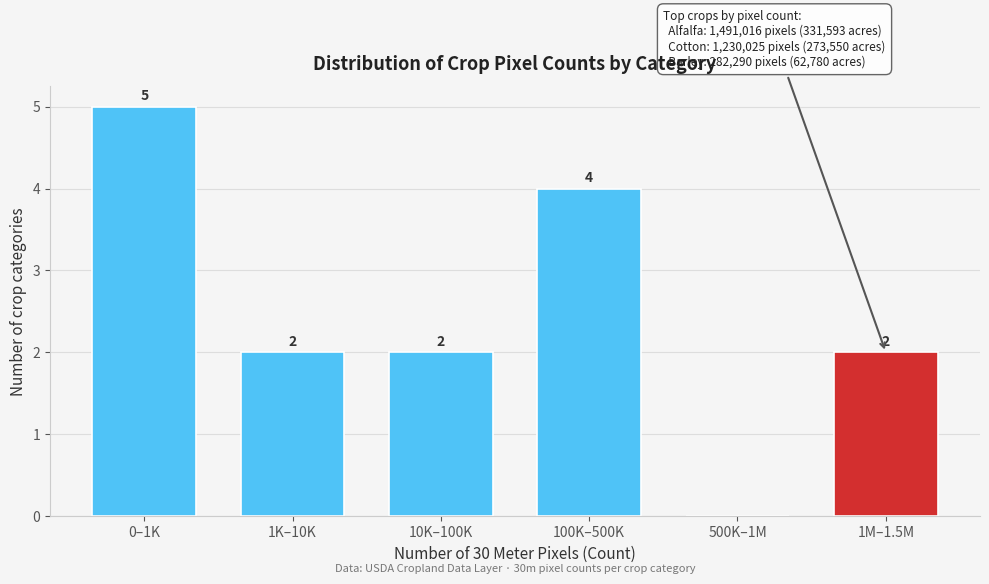

Reading right to left, transcribe all the data shown in this chart.

1M–1.5M=2	500K–1M=0	100K–500K=4	10K–100K=2	1K–10K=2	0–1K=5